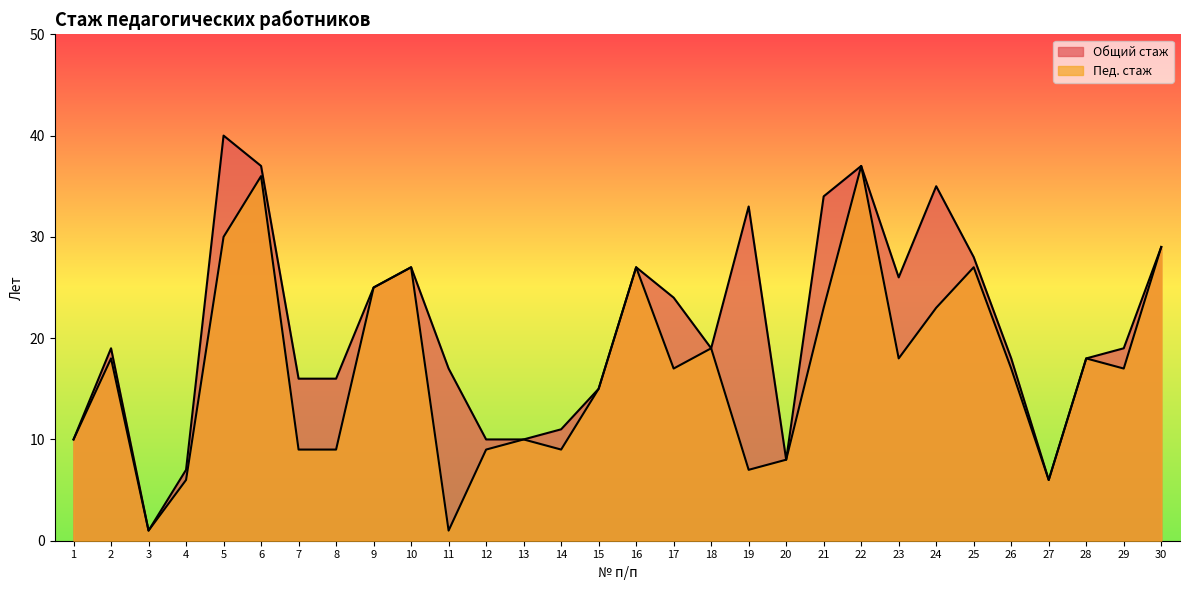

True or false: Пед. стаж and Общий стаж intersect in this chart.

False